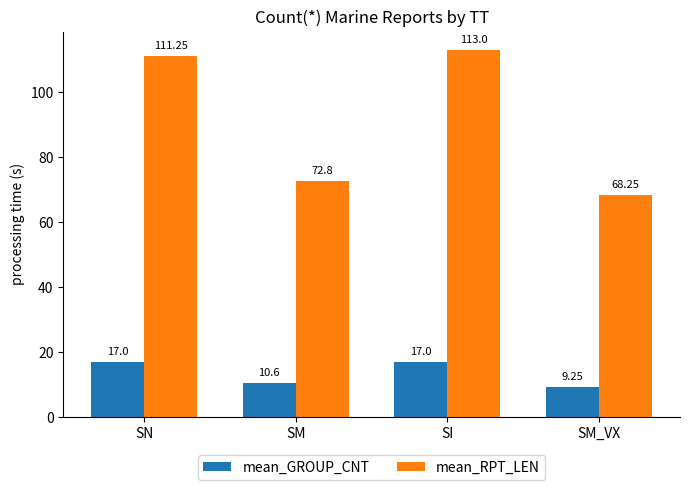

Which series has the largest total across all categories?

mean_RPT_LEN